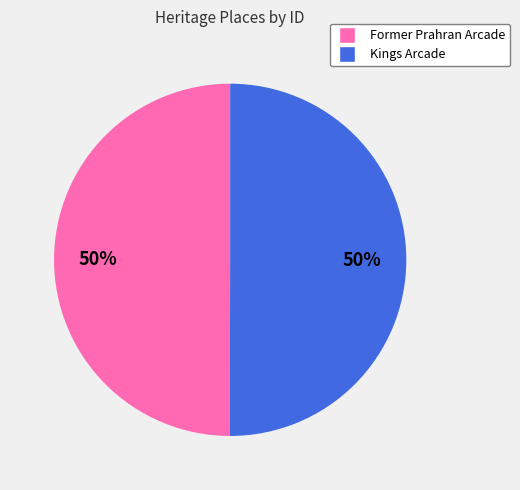

To the nearest percent, what portion does Former Prahran Arcade represent?

50%